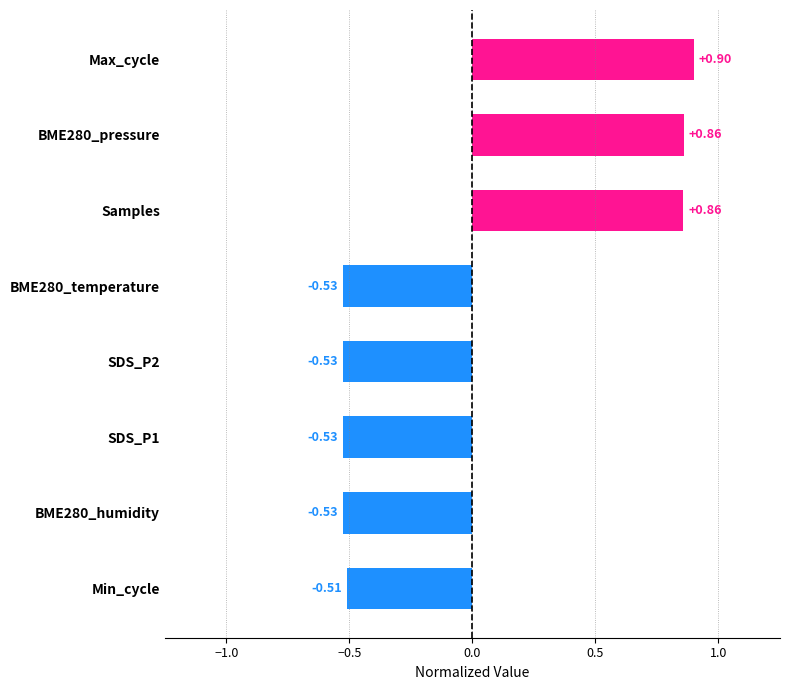

Which category has the highest value across all series?

Max_cycle